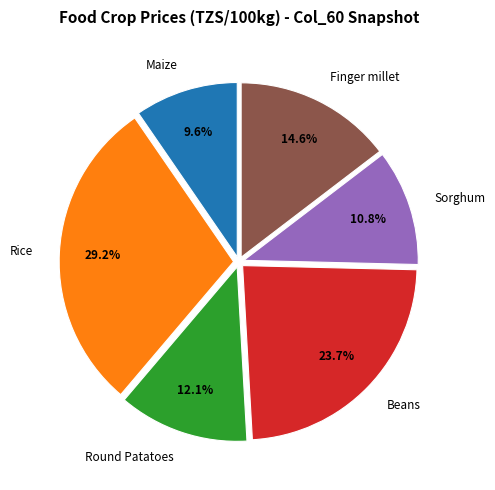

Is it true that Beans is 24% of the pie?

True